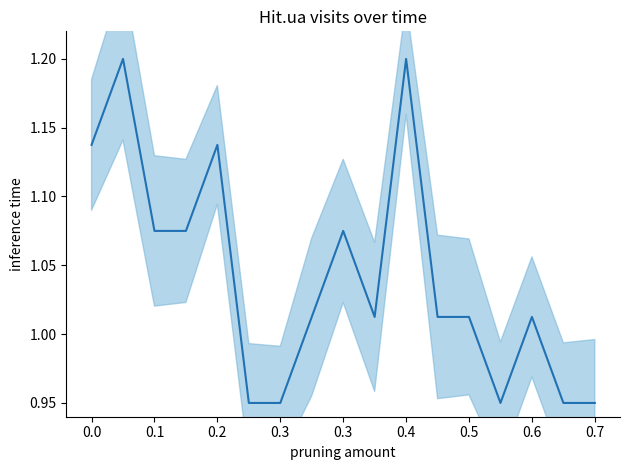

How many distinct data groups are displayed?

1